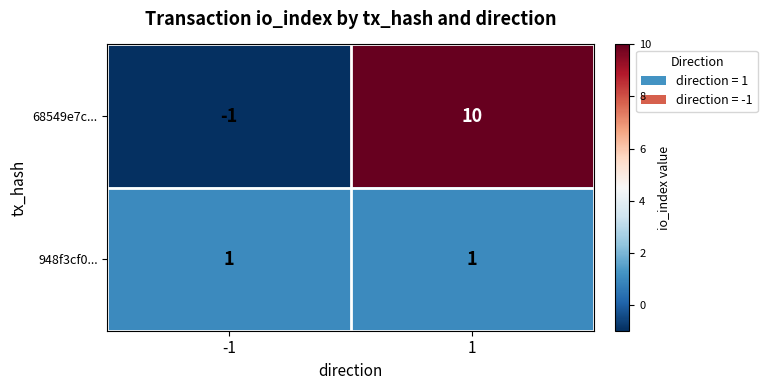

True or false: 948f3cf0... has a value of 1 at 1.

True